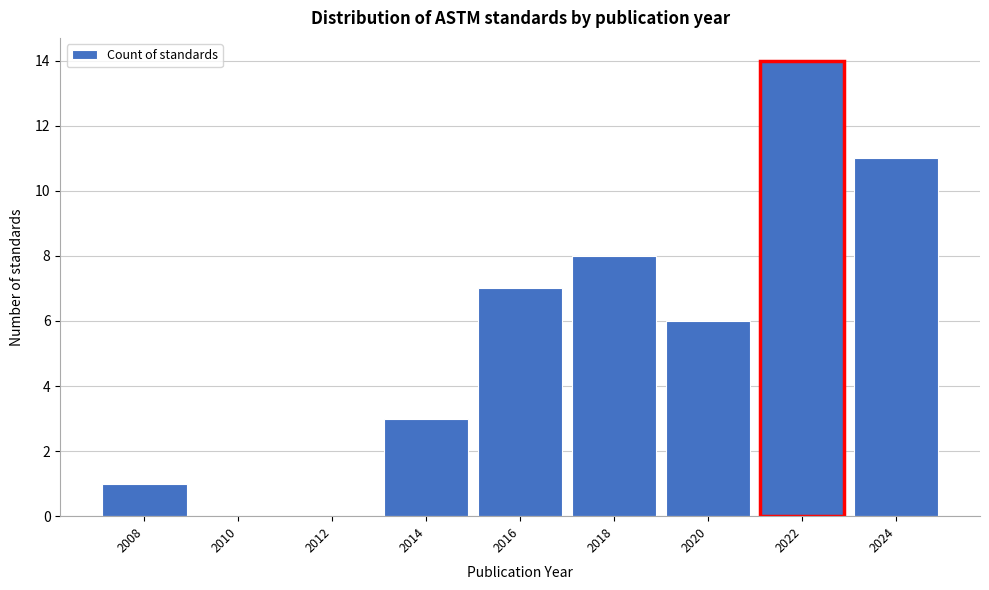

What is the height of the bar covering 2019 to 2021 on the x-axis? The values are not printed on the chart, so give them approximately, as read against the axis.

6